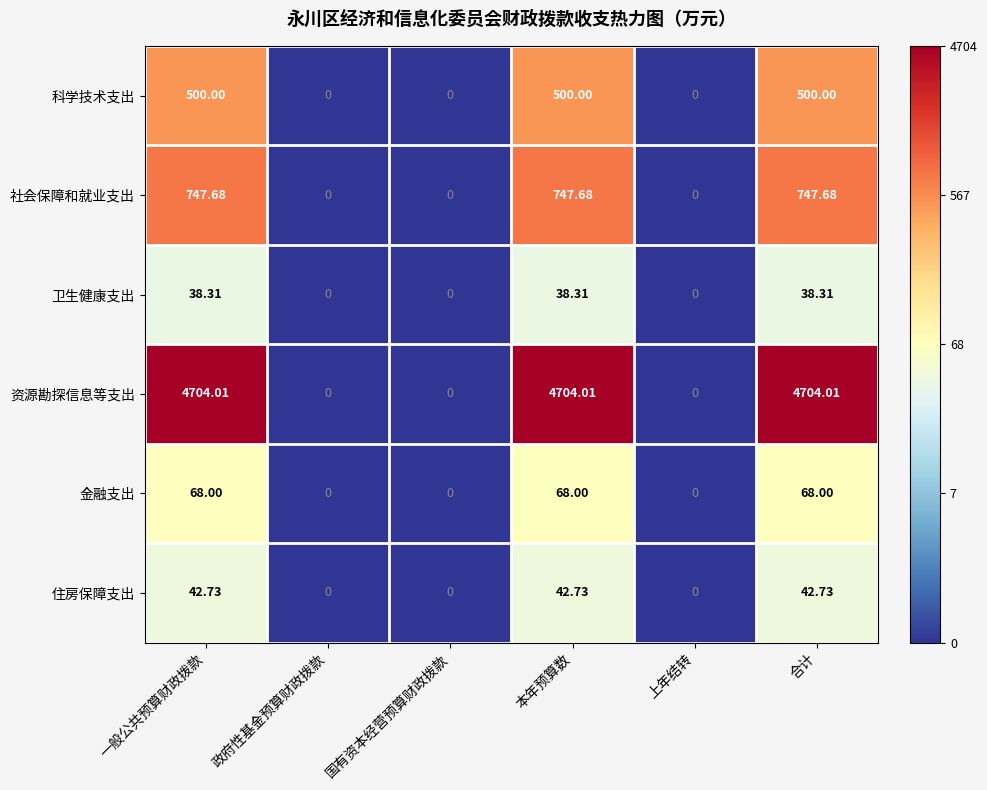

How many categories are shown in the chart?

6